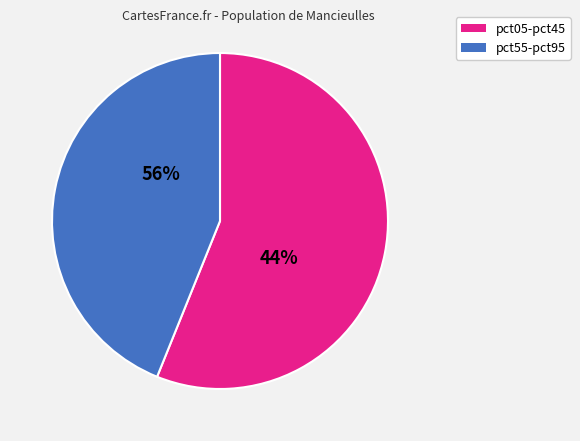

Is it true that pct85 is 4% of the pie?

False